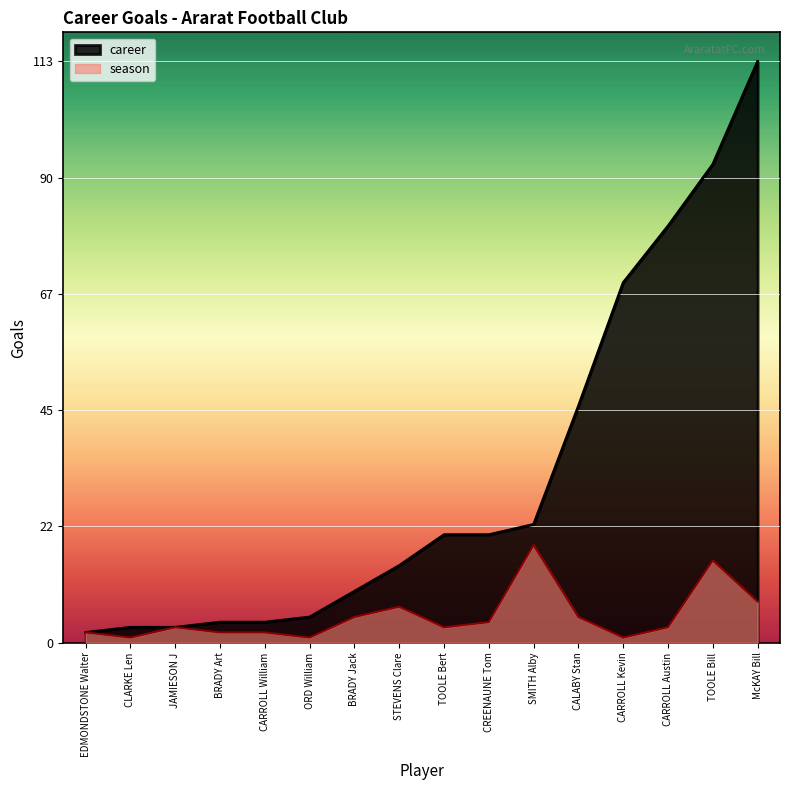

What position from the left is CREENAUNE Tom?

10